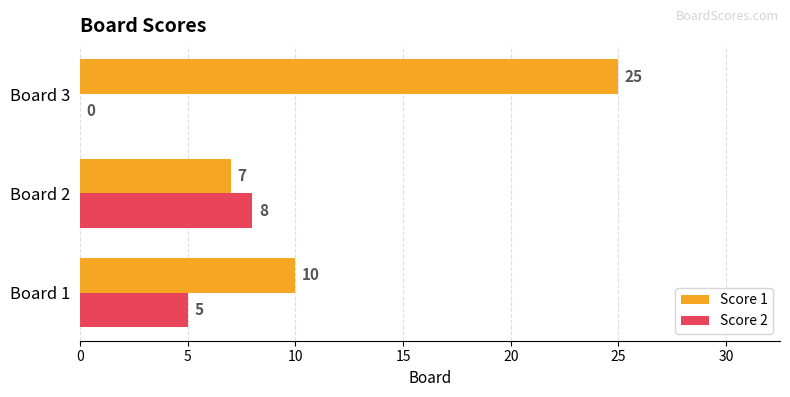

At which category does the chart reach its peak across all series?

Board 3